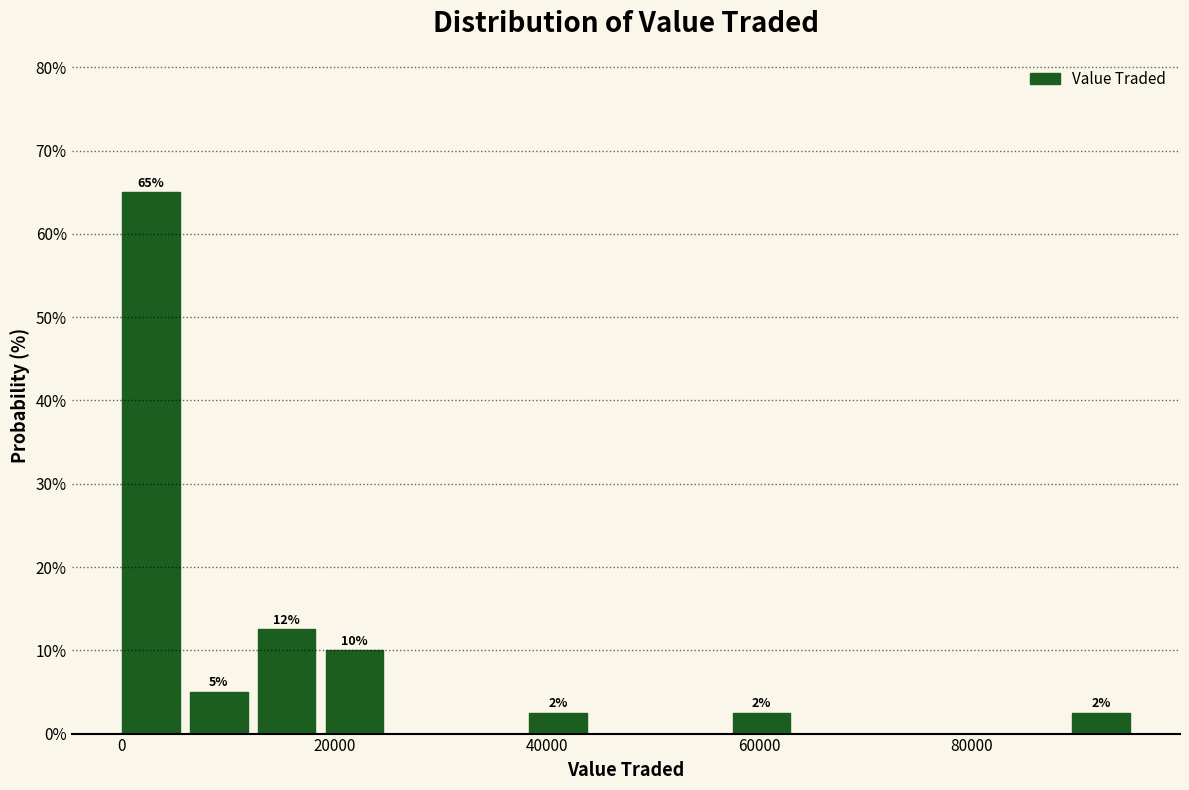

Around what value on the x-axis is the tallest bar? Give the approximate position of its centre, as read against the axis.

2000